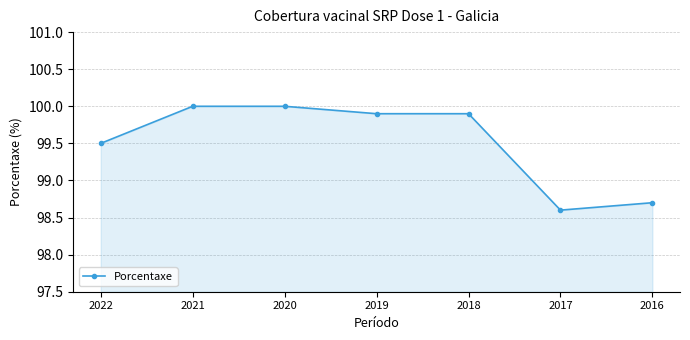

The chart shows a value of 99.9 at 2019. True or false?

True